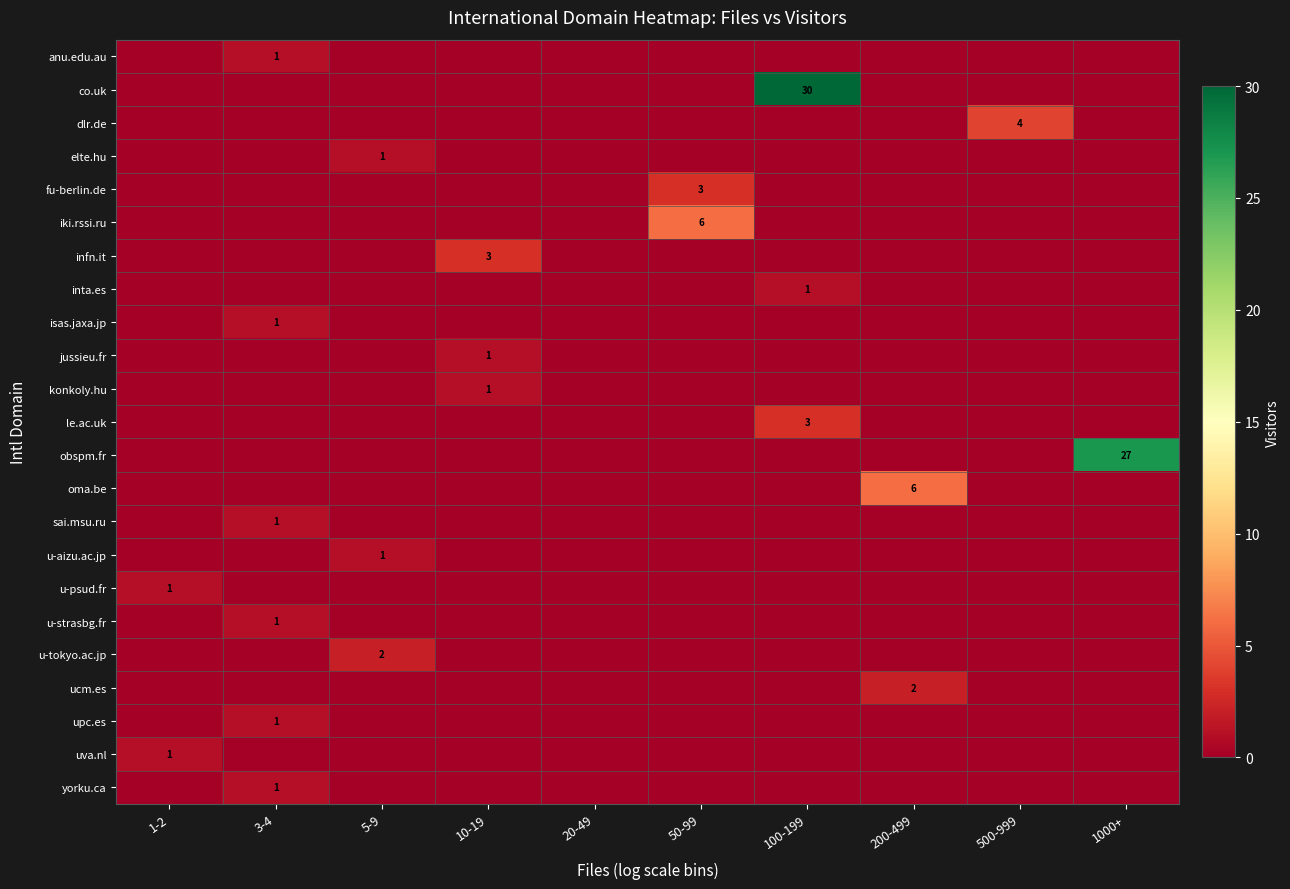

The oma.be series shows 0 at 500-999. True or false?

True